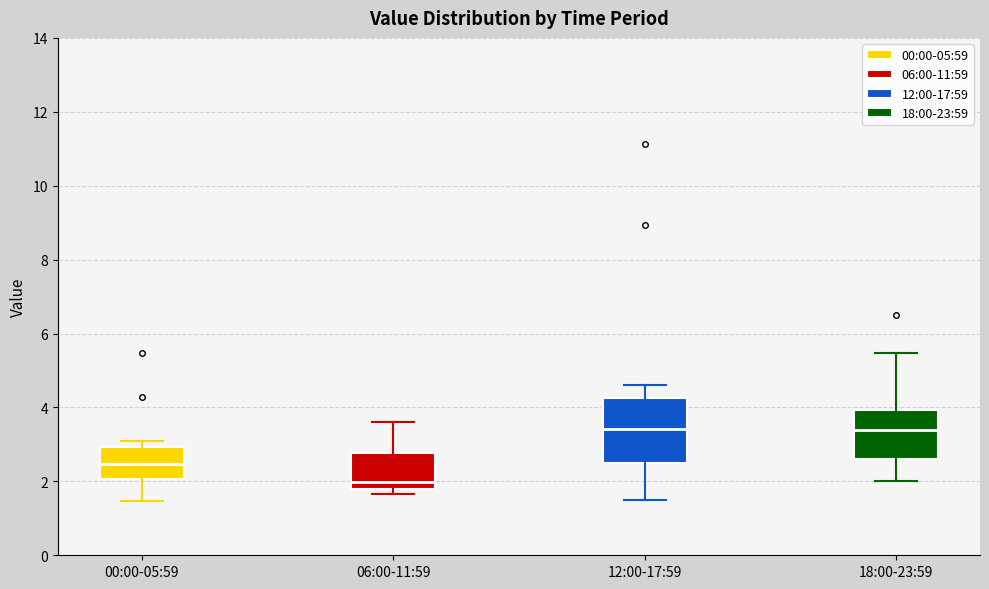

Reading left to right, read every box against the y-axis: the position of its median line, the range the box covers, and the ends of its whiskers. The values are not printed on the chart, so give them approximately, as read against the axis.

00:00-05:59: median 2.4, box 2.0 to 3.0, whiskers 1.4 to 3.2
06:00-11:59: median 2.0, box 1.8 to 2.8, whiskers 1.6 to 3.6
12:00-17:59: median 3.4, box 2.4 to 4.2, whiskers 1.6 to 4.6
18:00-23:59: median 3.4, box 2.6 to 4.0, whiskers 2.0 to 5.4